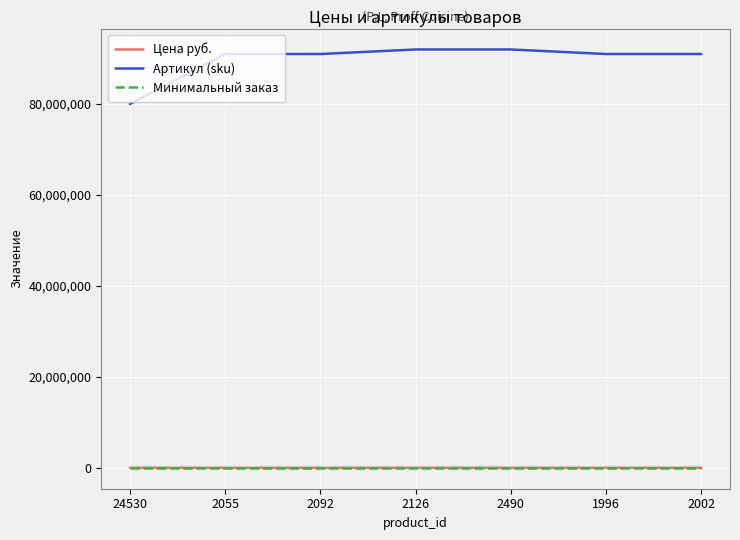

Is this an area chart (filled region under the line)?

No